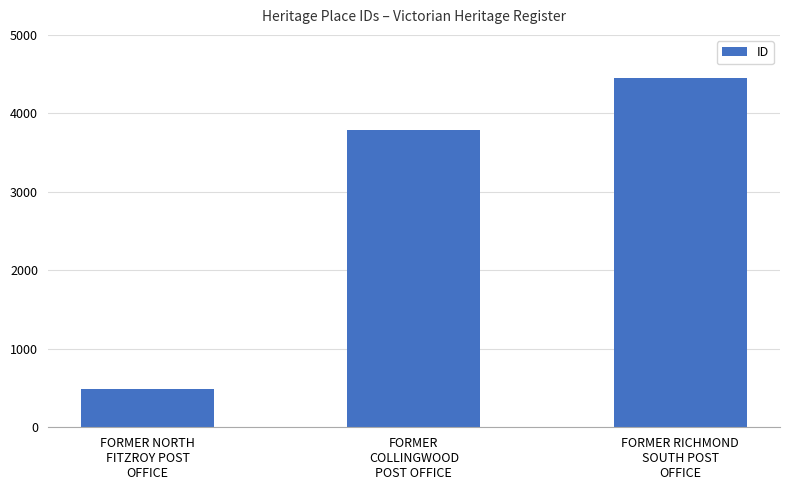

Rank the categories by value from lowest to highest.

FORMER NORTH
FITZROY POST
OFFICE, FORMER
COLLINGWOOD
POST OFFICE, FORMER RICHMOND
SOUTH POST
OFFICE